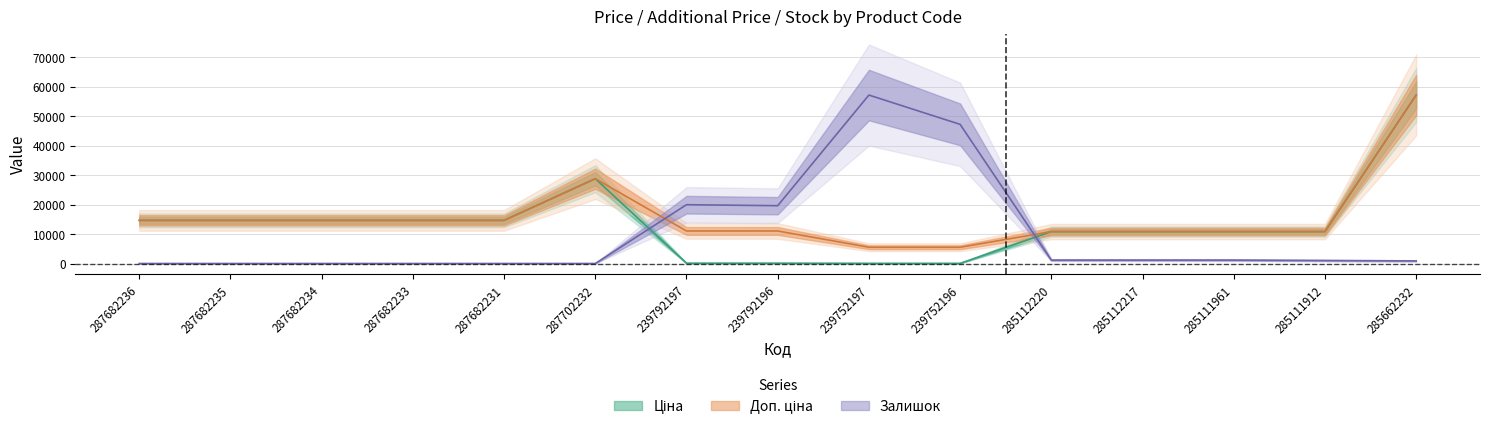

Rank the categories by Доп. ціна value from highest to lowest.

285662232, 287702232, 287682236, 287682235, 287682234, 287682233, 287682231, 239792197, 239792196, 285112220, 285112217, 285111961, 285111912, 239752197, 239752196